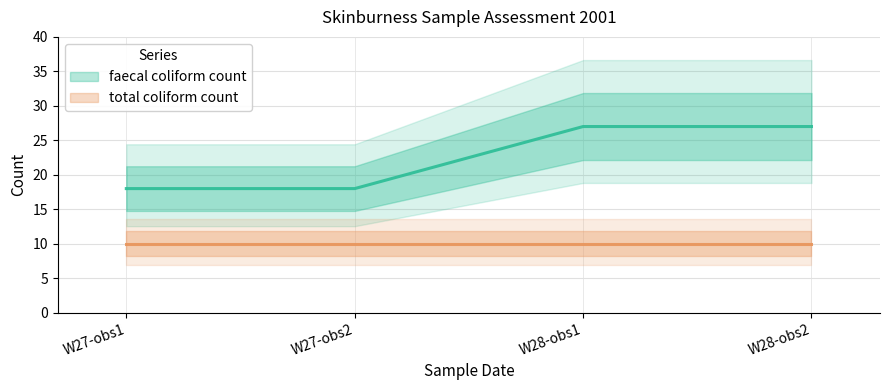

Which series has the largest range (max minus min)?

faecal coliform count